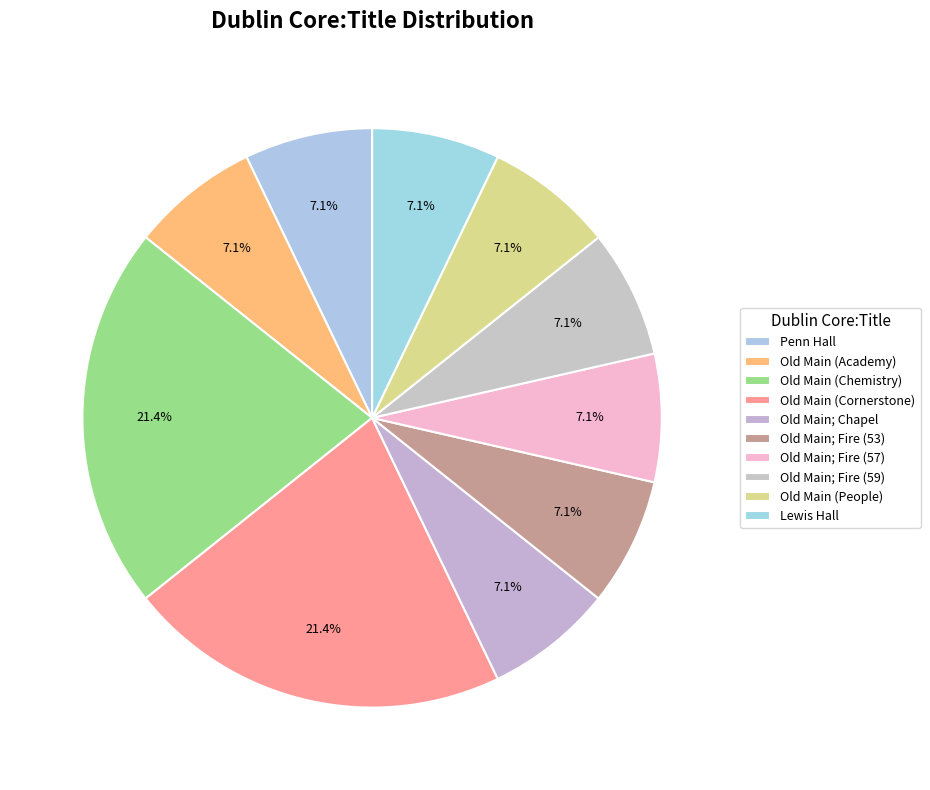

Count the number of slices in the pie.

10